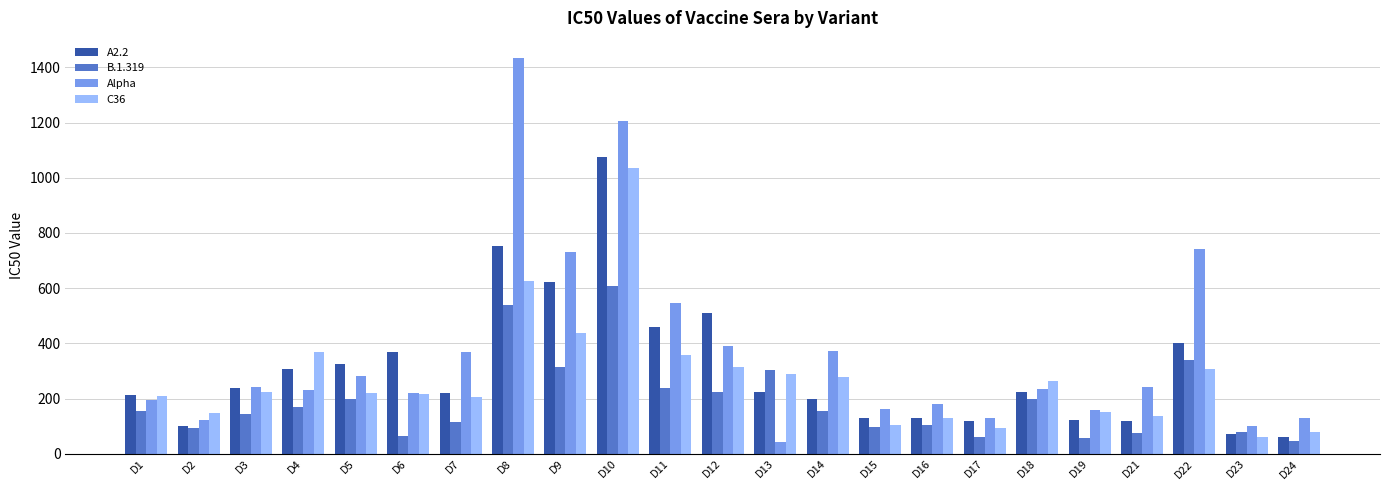

What is the difference between the A2.2 values at D15 and D3?

109.3